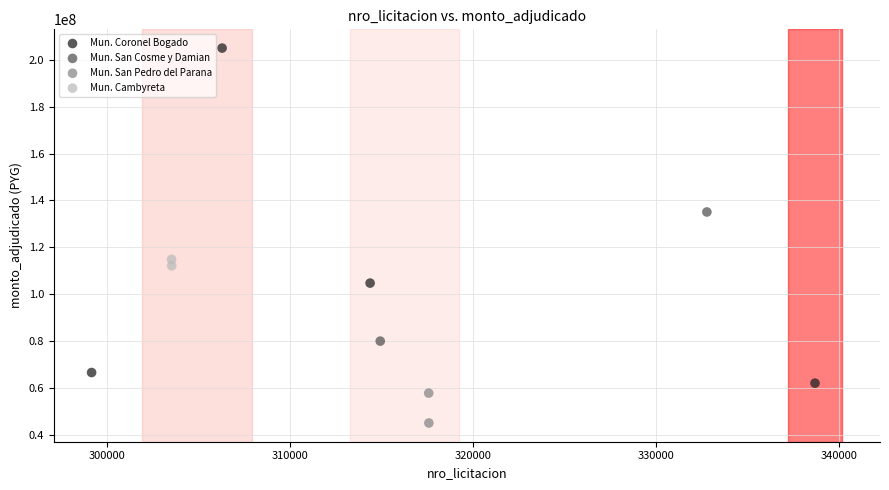

Which series reaches the maximum Y coordinate?

Mun. Coronel Bogado